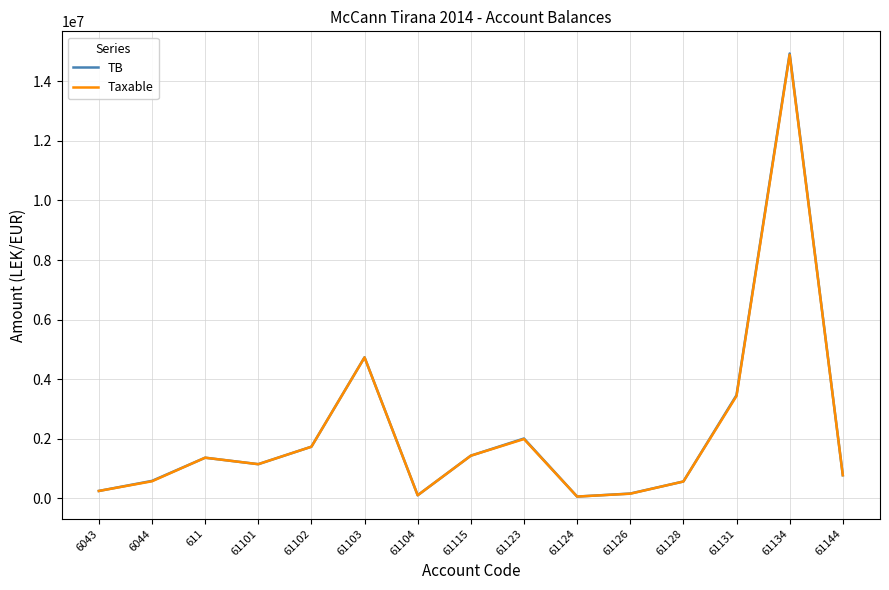

How many interior local valleys does the TB series have?

3